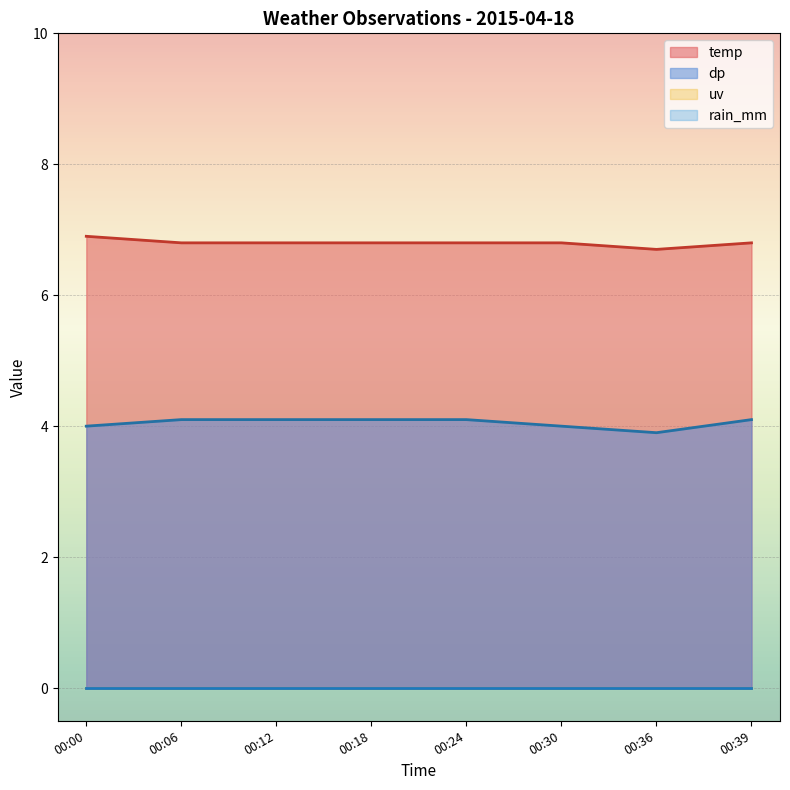

True or false: uv and dp intersect in this chart.

False